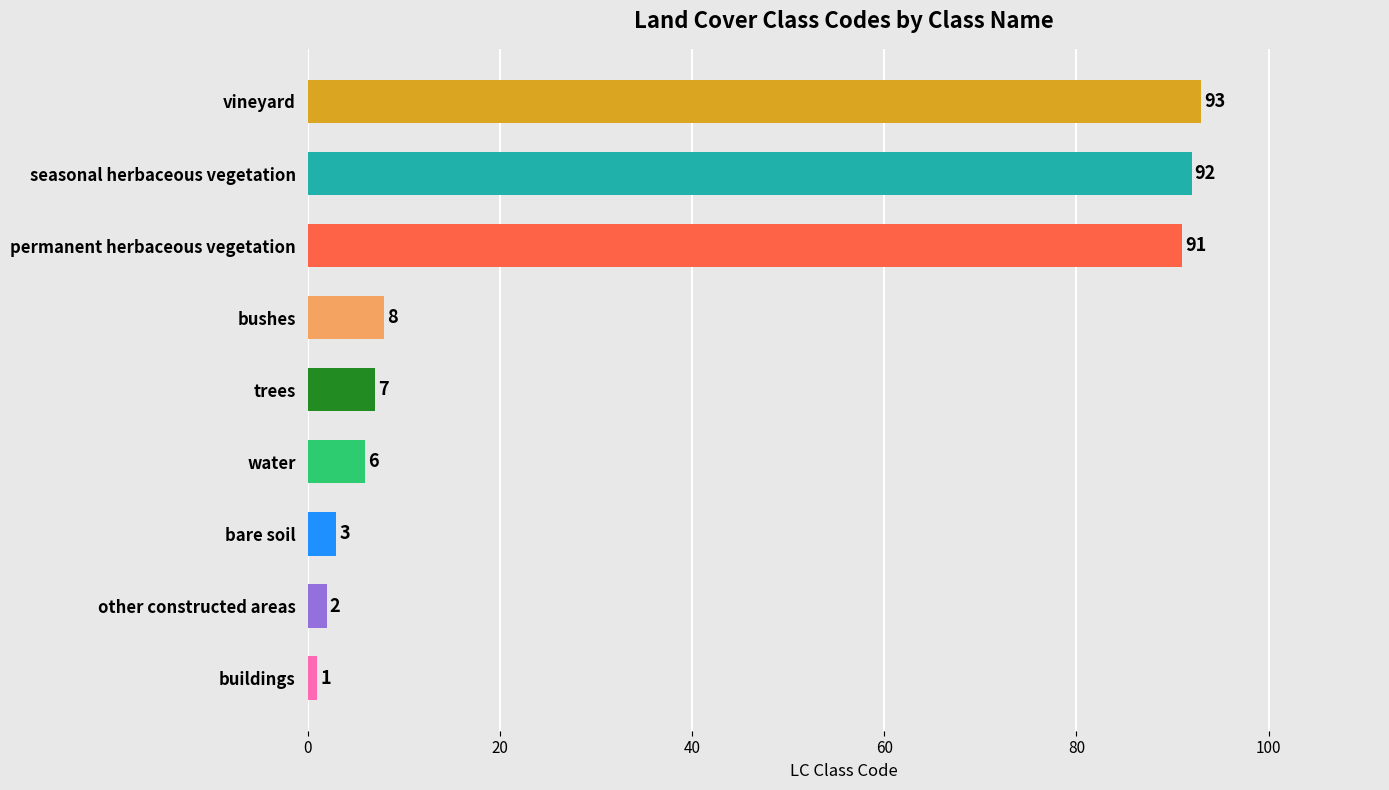

Reading top to bottom, extract all data points from this chart.

vineyard=93	seasonal herbaceous vegetation=92	permanent herbaceous vegetation=91	bushes=8	trees=7	water=6	bare soil=3	other constructed areas=2	buildings=1